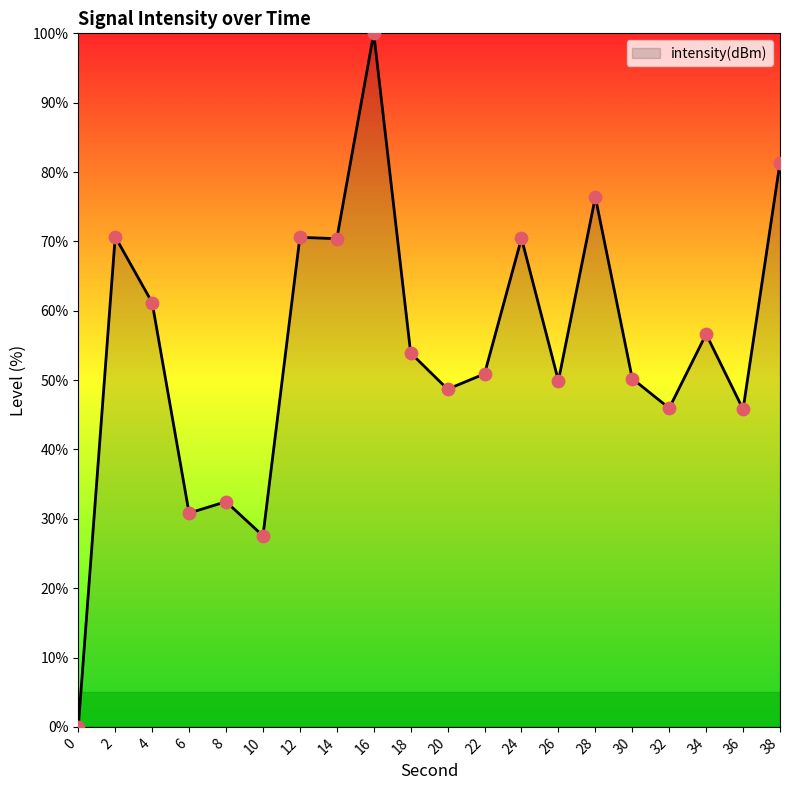

What is the ratio of the value at 14 to the value at 4?

1.2